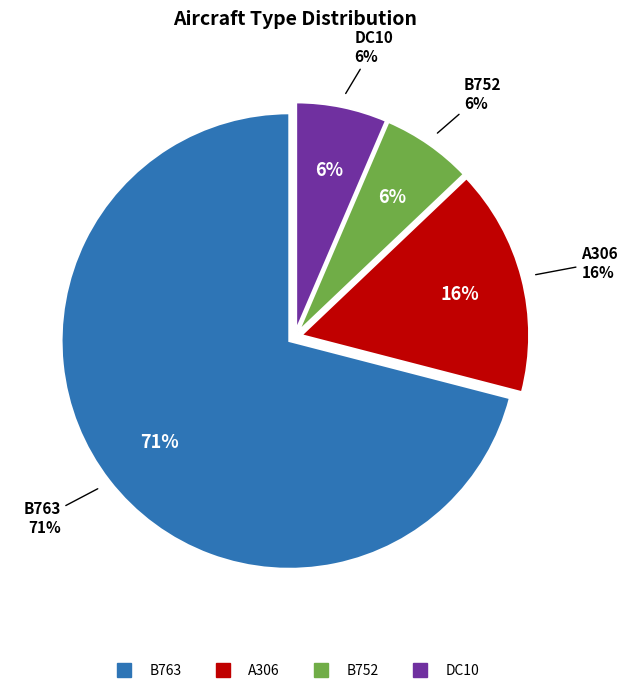

Which slice is the smallest?

B752